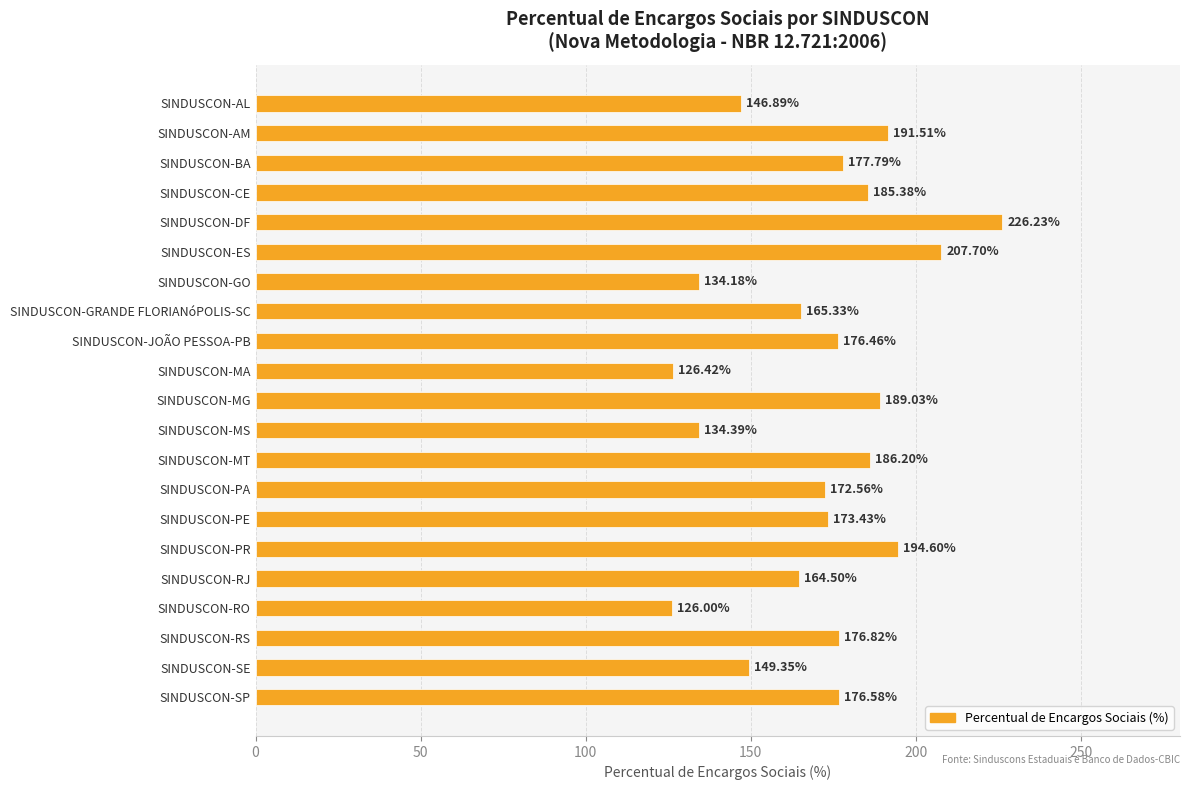

What is the smallest value displayed?

126.0